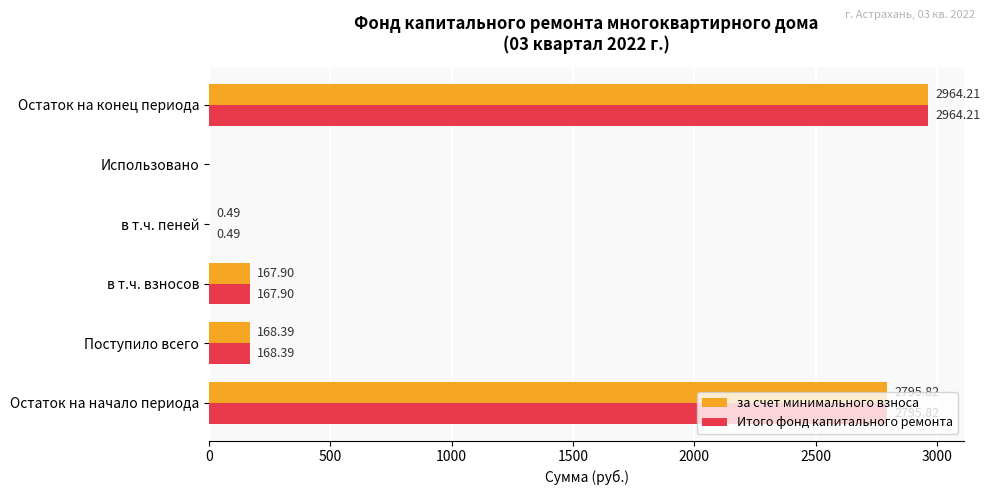

What is the sum of the за счет минимального взноса values at в т.ч. пеней and Остаток на конец периода?

2964.7